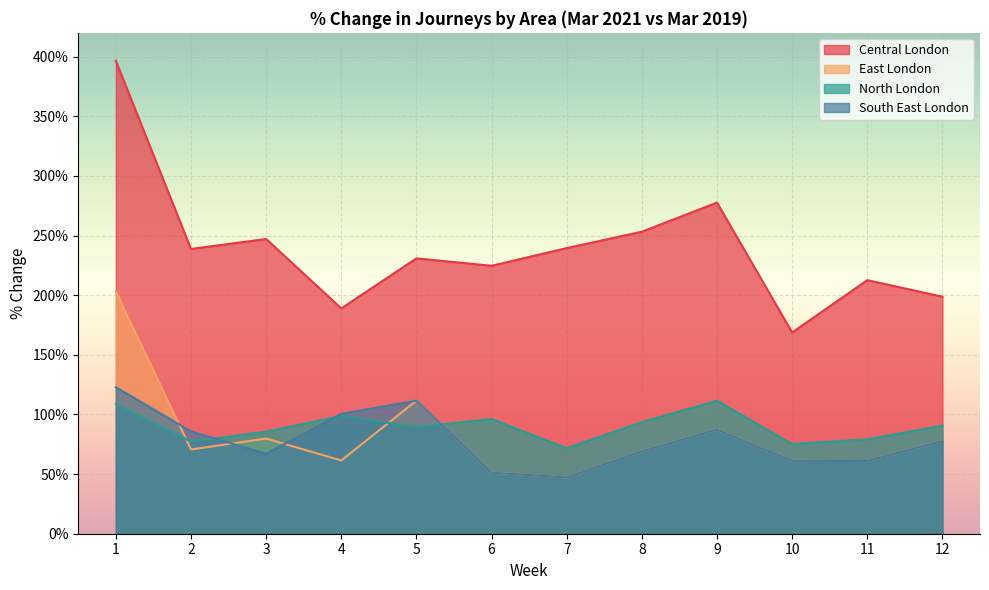

At 11, list the series in order from smallest to largest.

East London, South East London, North London, Central London